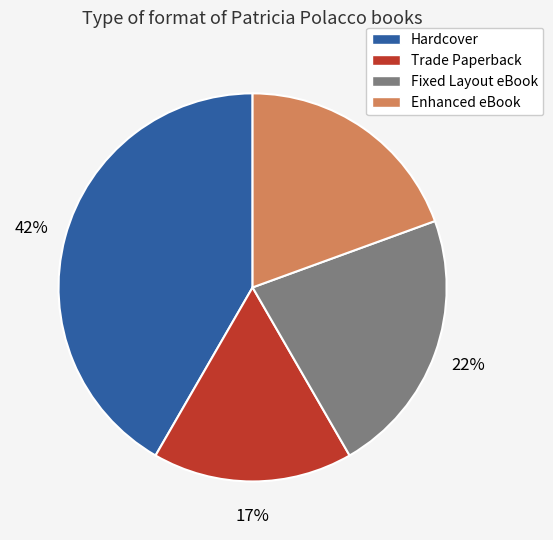

What is the ratio of the value at Hardcover to the value at Fixed Layout eBook?

1.9